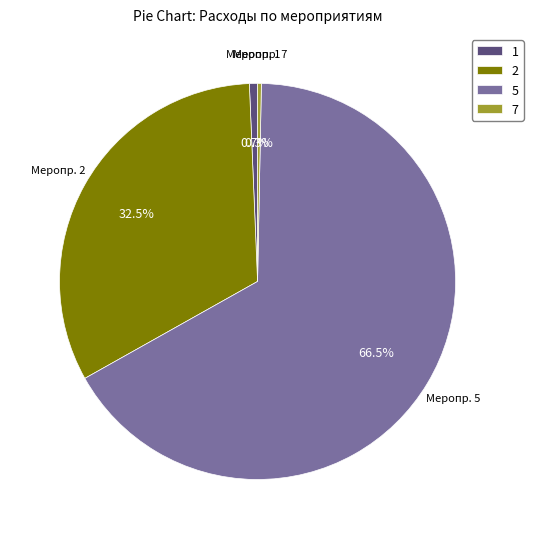

What portion of the pie excludes 1?

99.3%